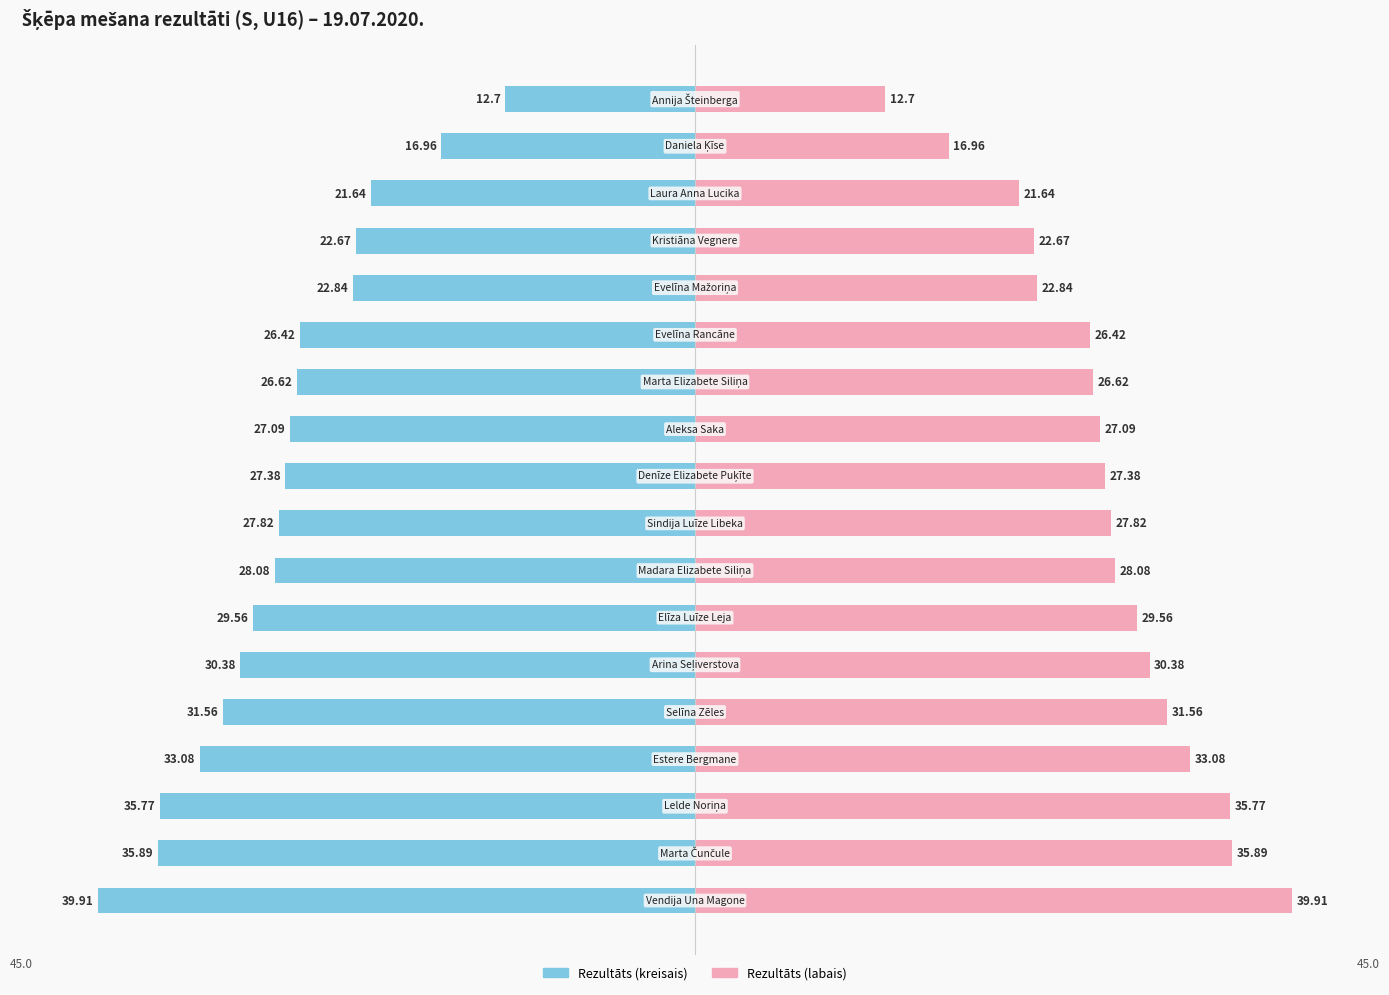

Which has a higher value, 12 or 0?

12